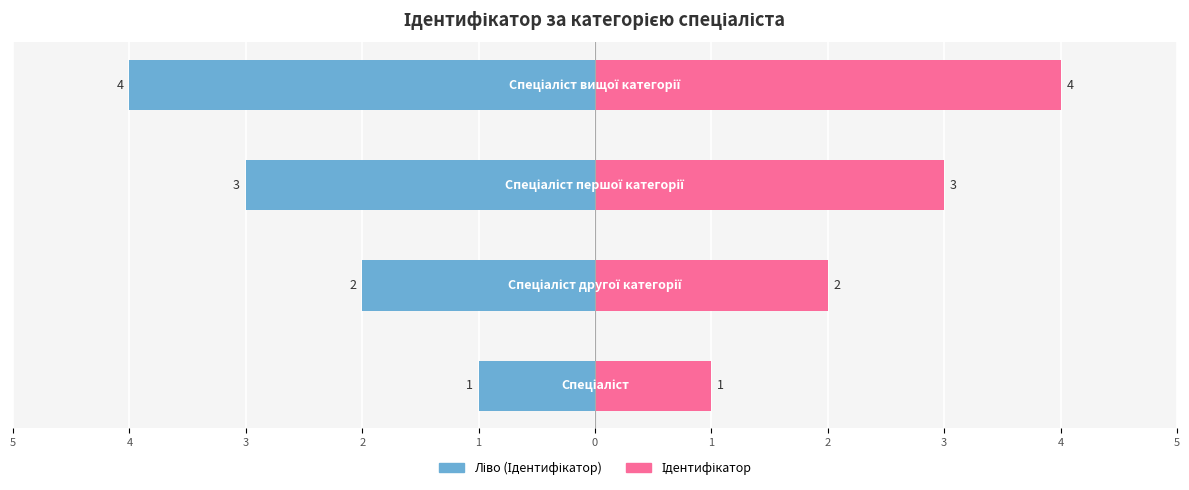

How many bars are there in total?

8